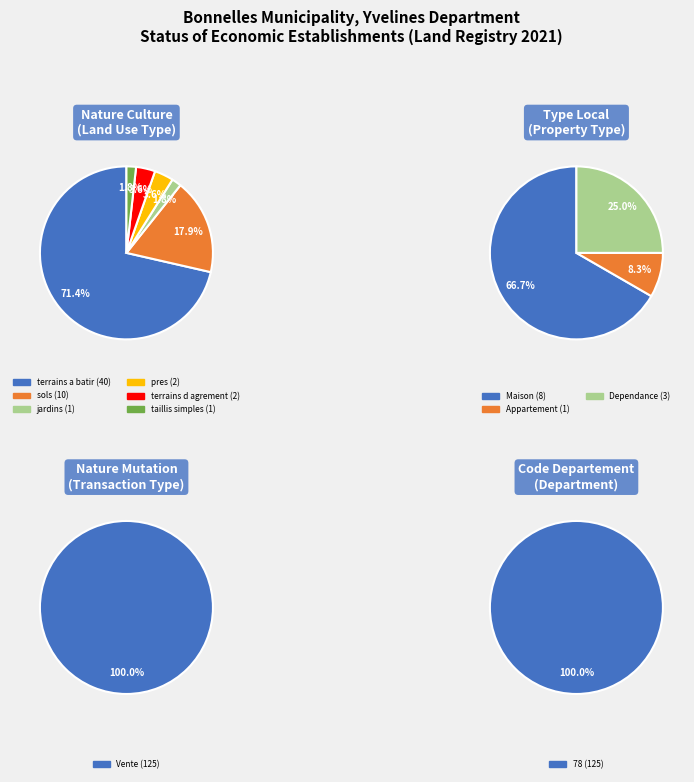

The 5 slice represents 2% of the pie. True or false?

True